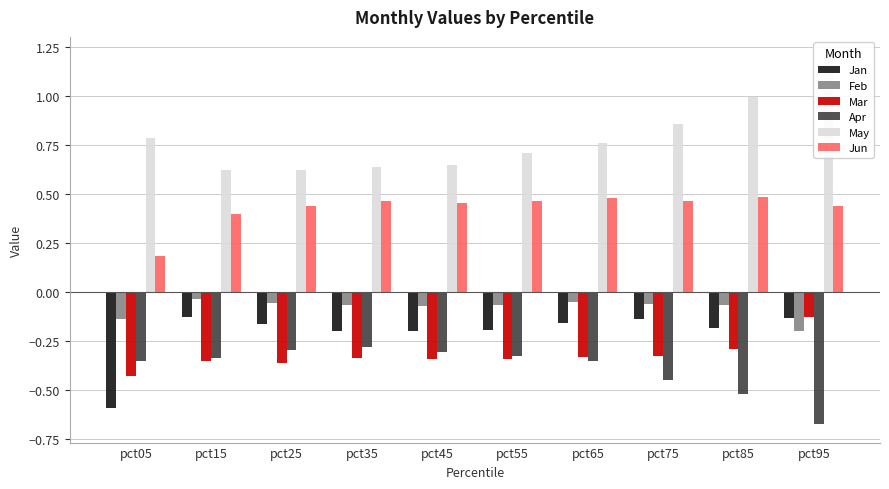

Read the Feb value at pct25.

-0.1